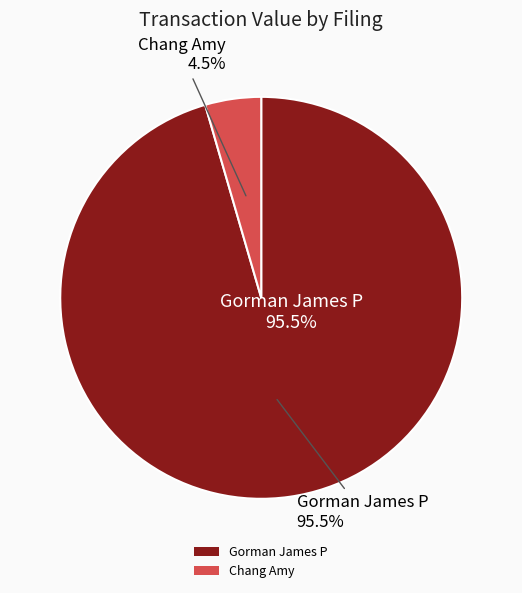

Combined, do Chang Amy (174448923000238) and Gorman James P (174448924000157) account for over 50%?

Yes